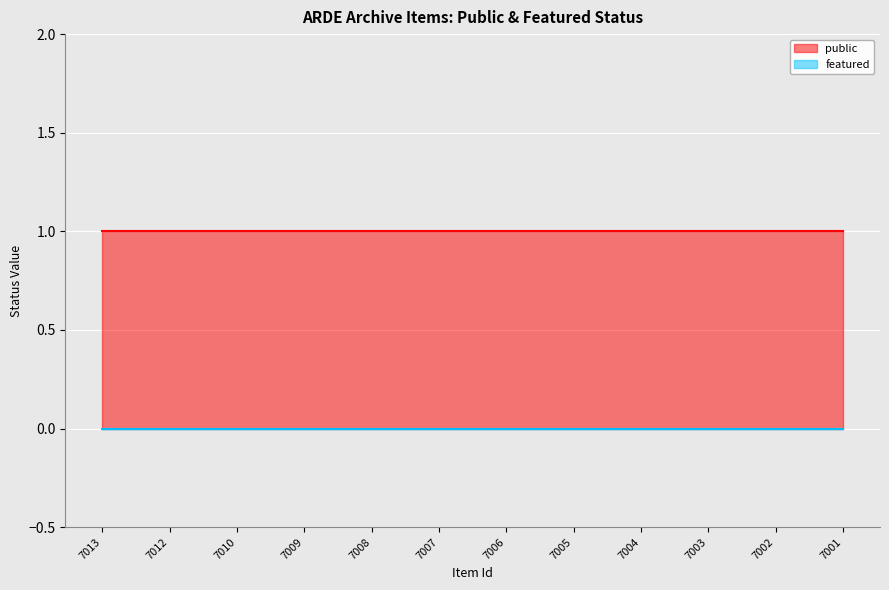

What is the average value of the public series?

1